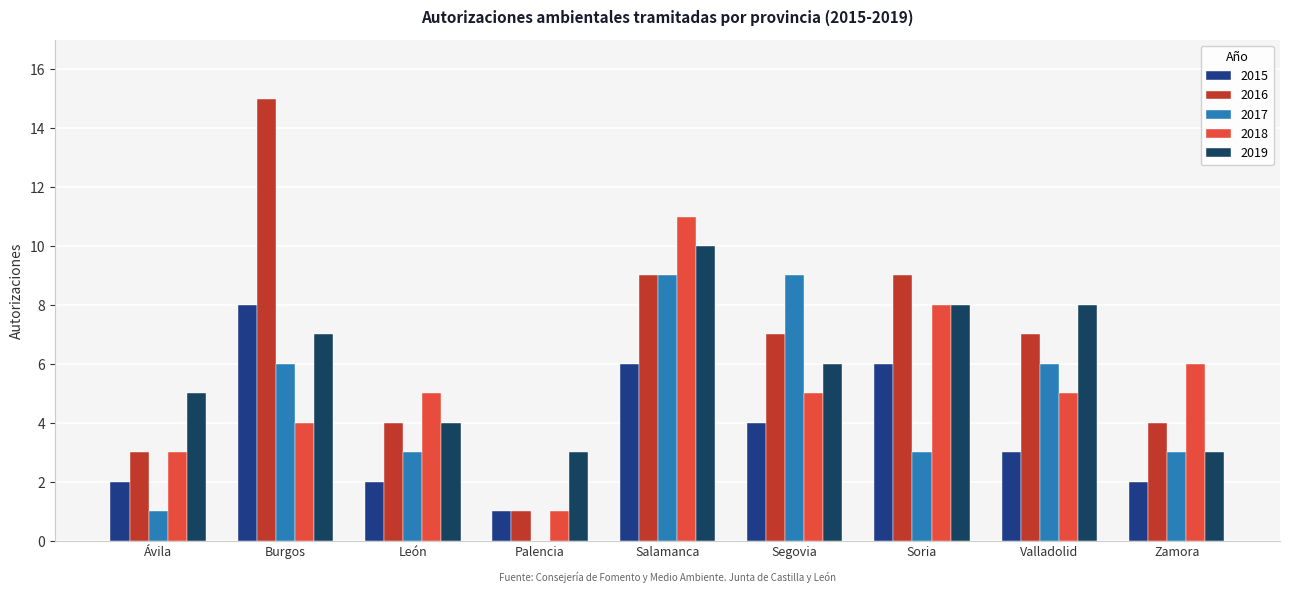

What is the sum of the 2016 values at León and Zamora?

8